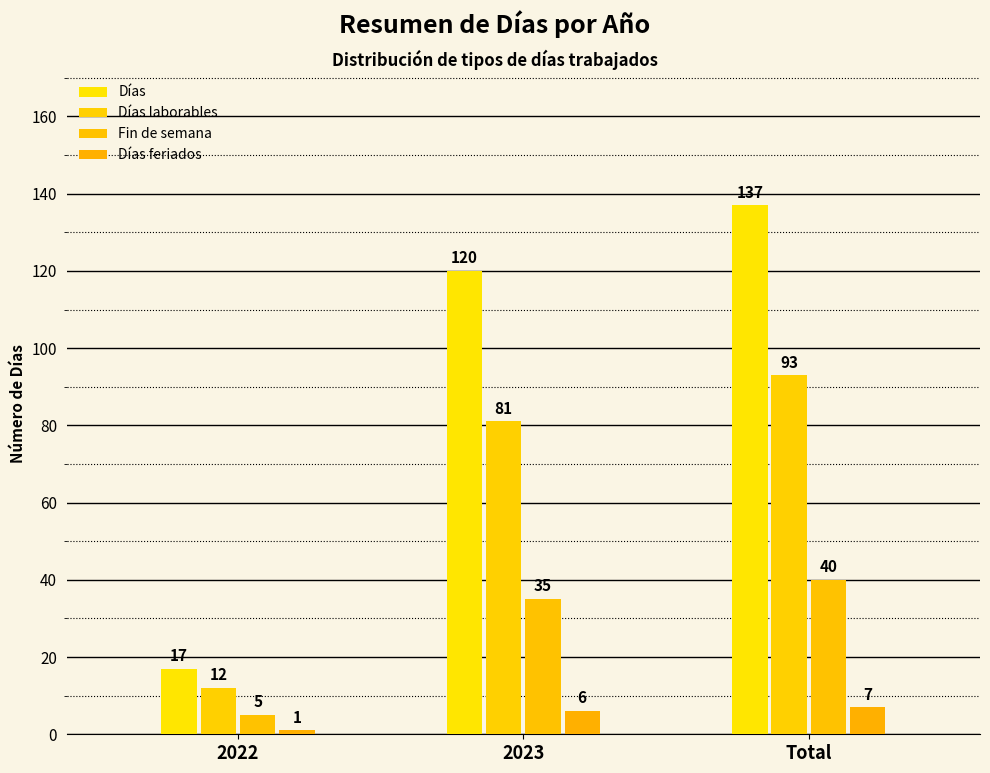

What is the minimum value shown in the chart?

1